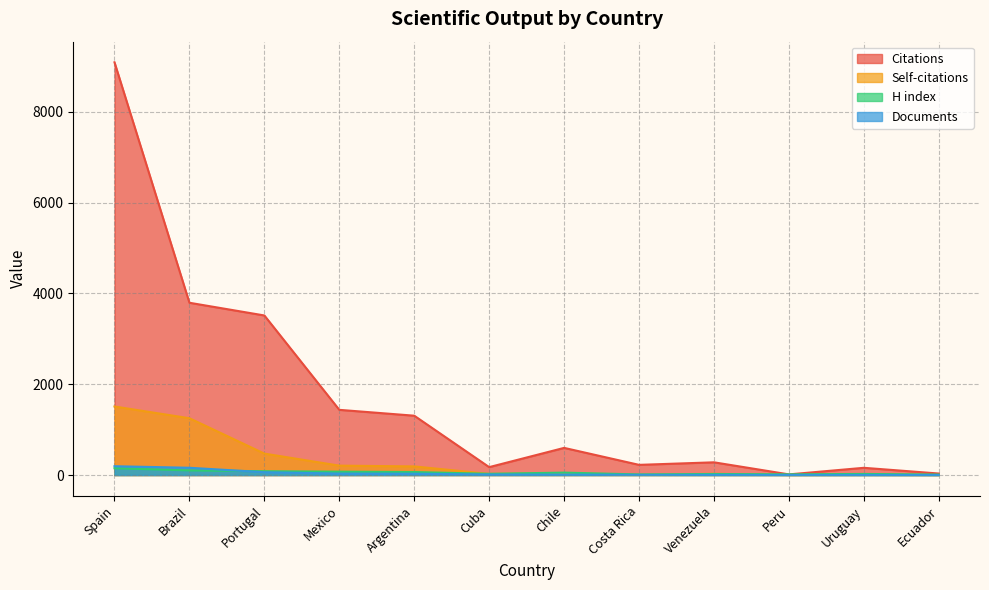

At which label does H index first exceed 53?

Spain